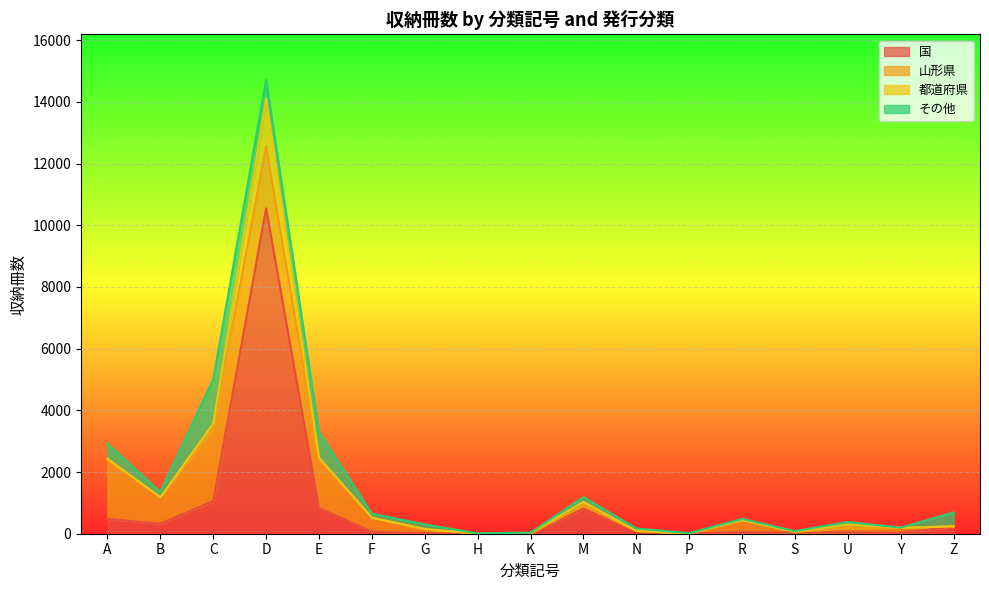

Which category has the lowest value in the 国 series?

H